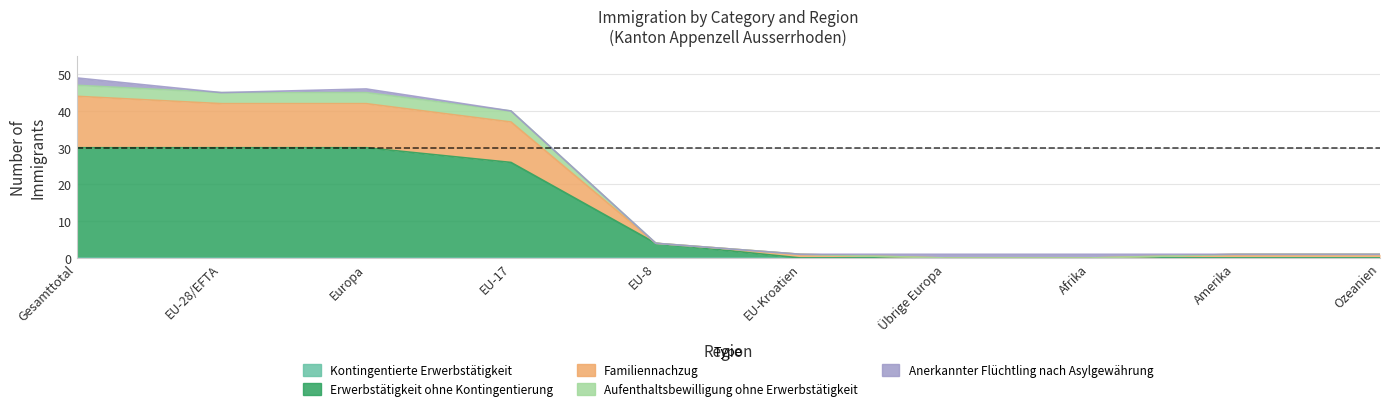

What is the label of the 2nd point from the right?

Amerika